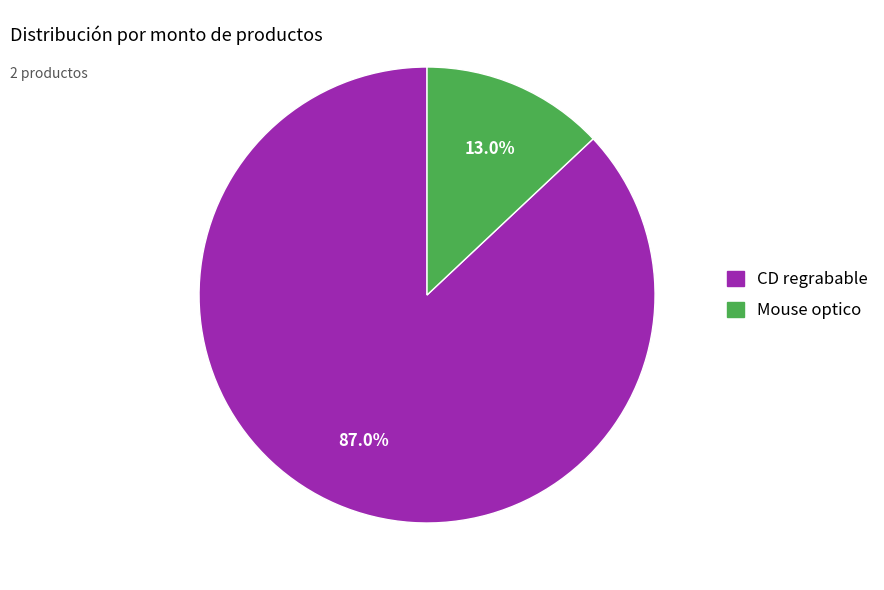

Which has a higher value, Mouse optico or CD regrabable?

CD regrabable